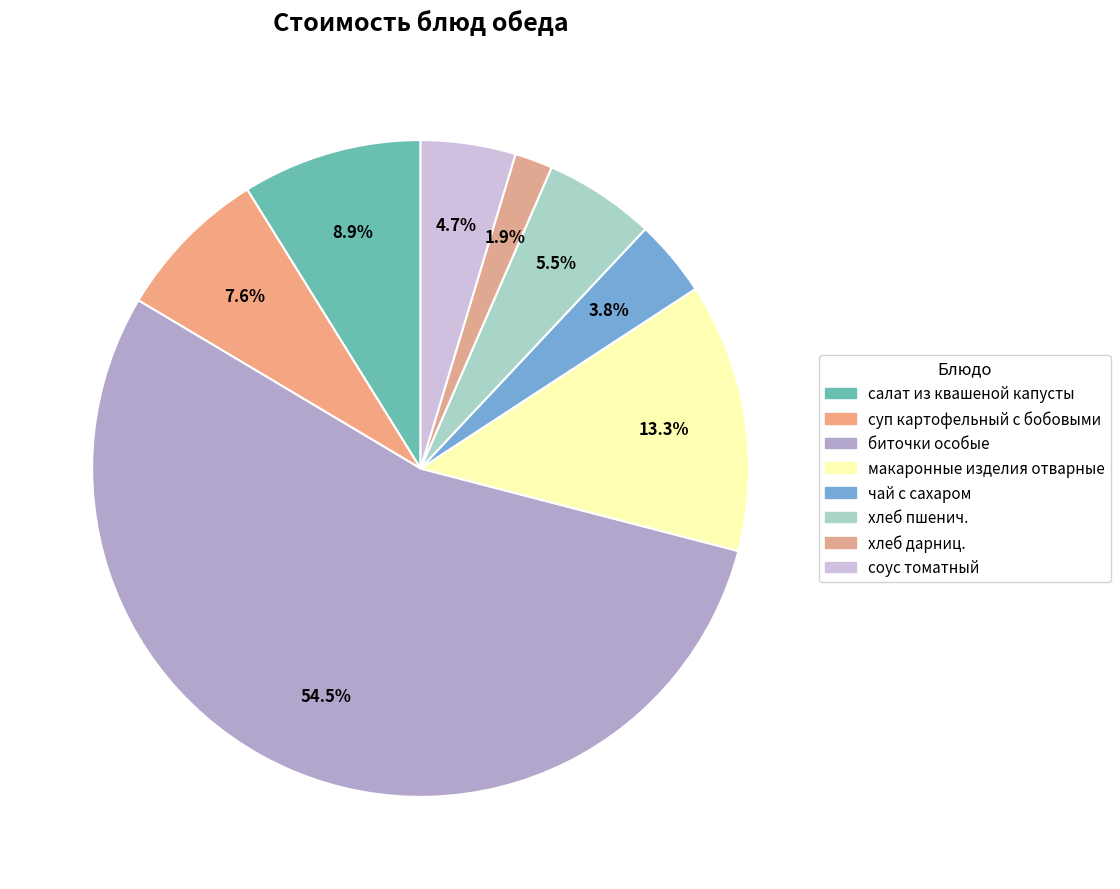

Does салат из квашеной капусты account for over 50% of the chart?

No